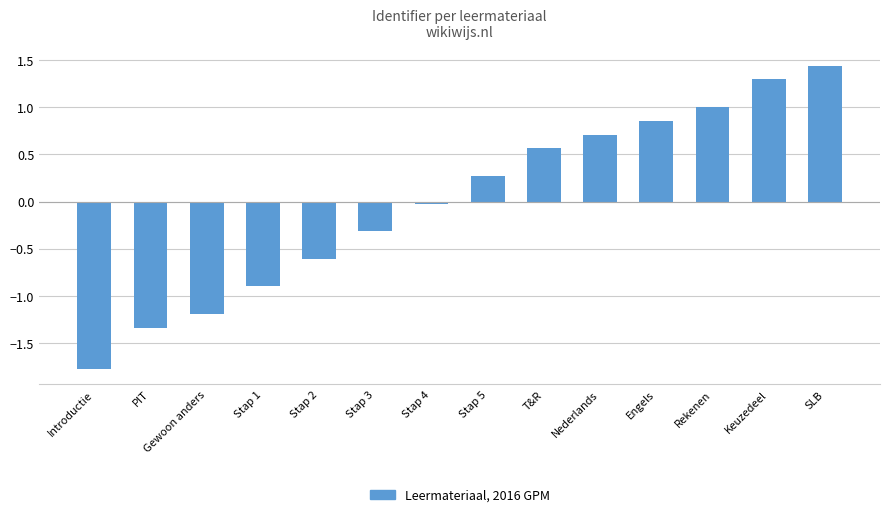

What position from the left is Rekenen?

12